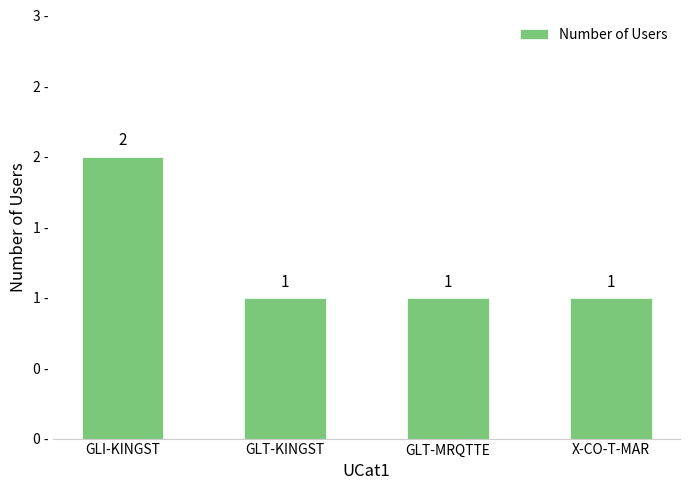

What is the greatest value displayed?

2